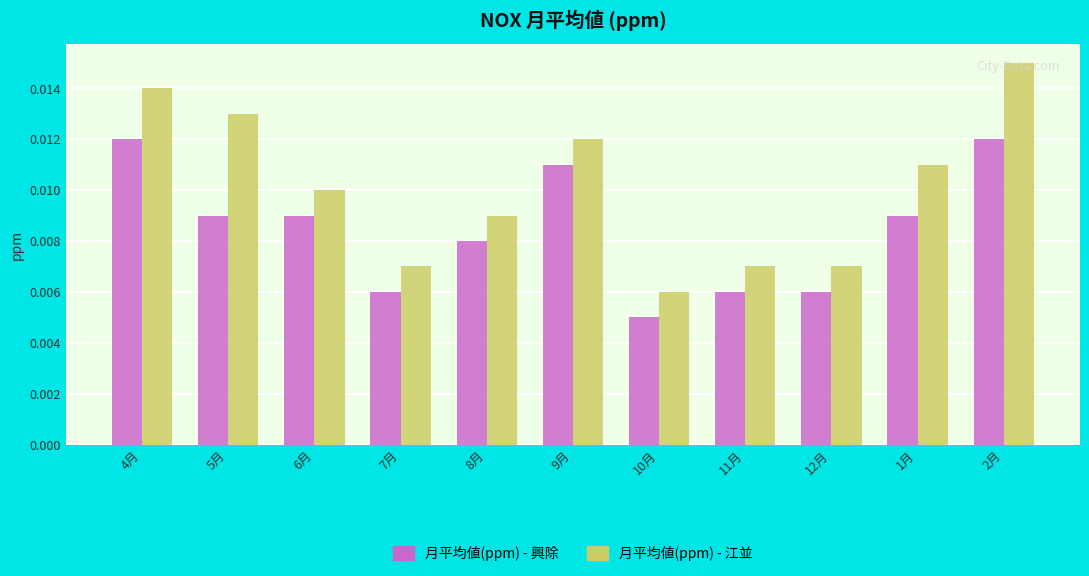

List the series in order of their overall mean, lowest first.

月平均値(ppm) - 興除, 月平均値(ppm) - 江並